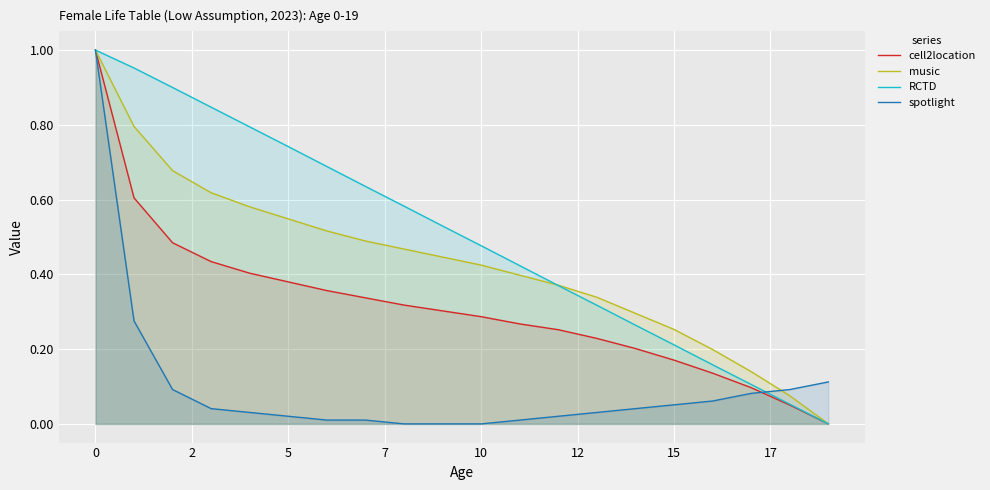

True or false: music has more than 0 interior local peaks.

False